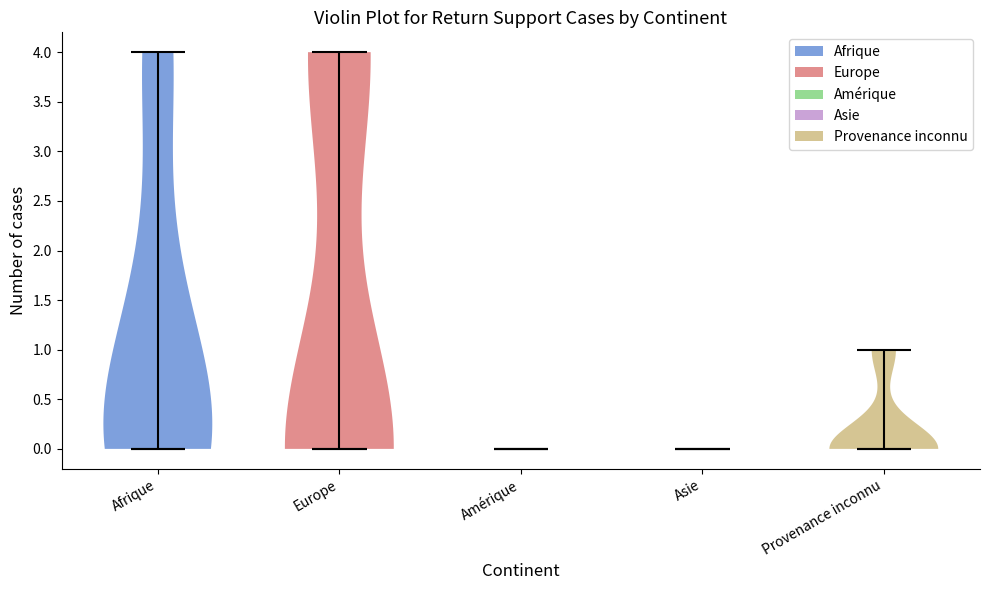

What is the lowest point the violin for Amérique reaches on the y-axis? The values are not printed on the chart, so give them approximately, as read against the axis.

0